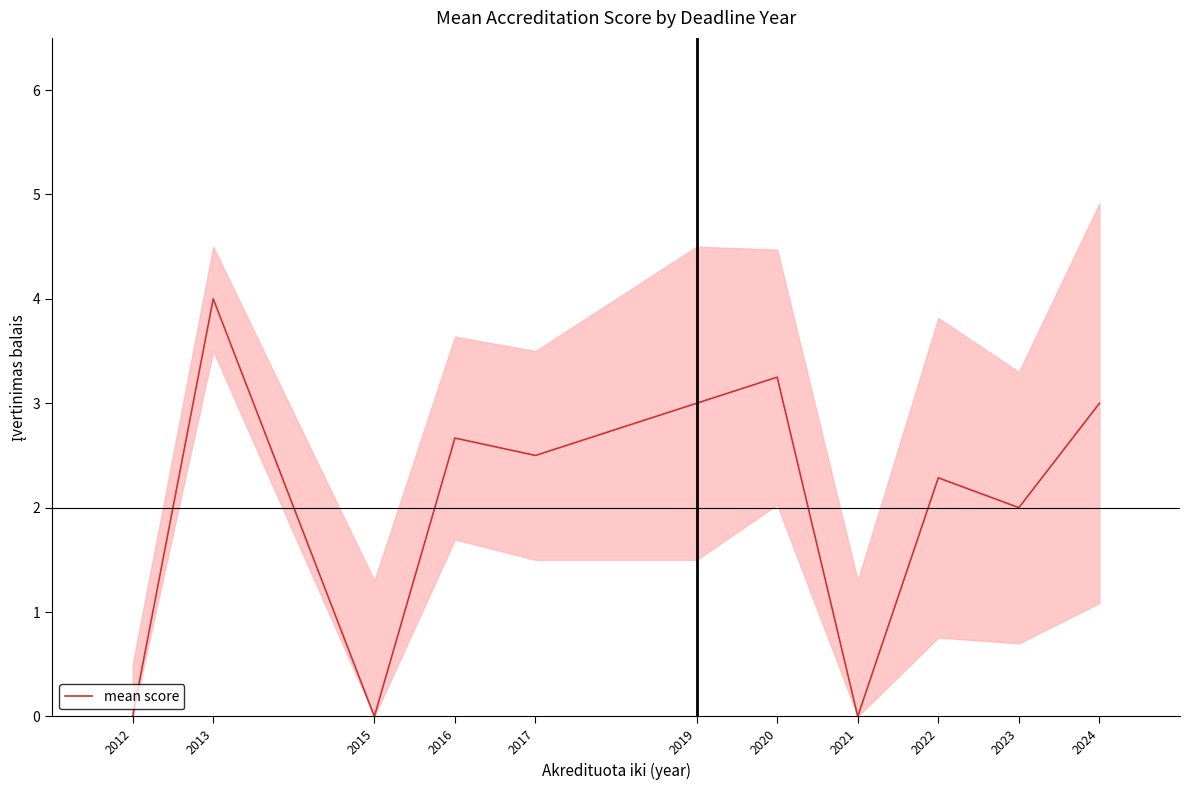

What is the value of the 2nd point from the left?

4.0